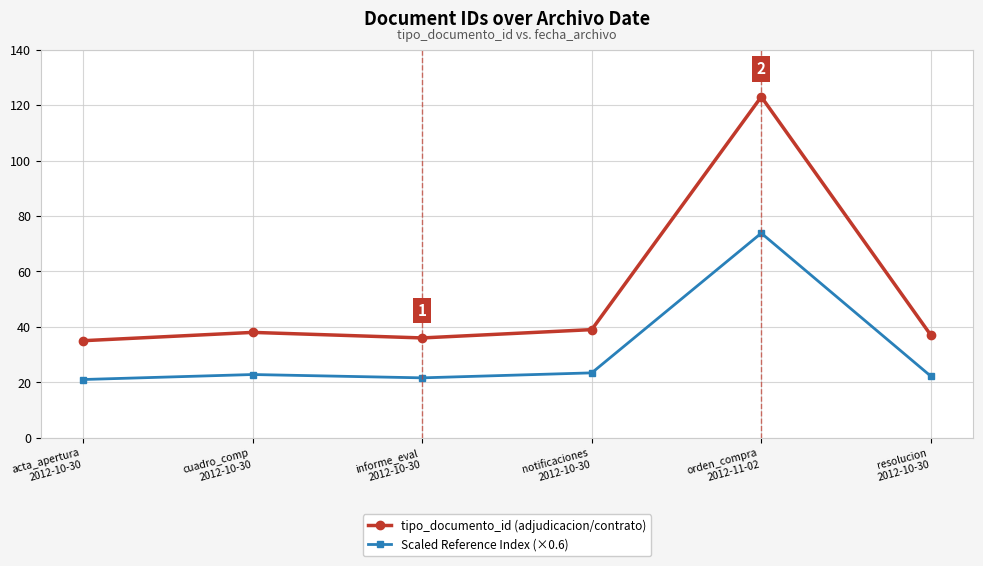

What is the difference between the maximum and minimum values in the Scaled Reference Index (×0.6) series?

52.8